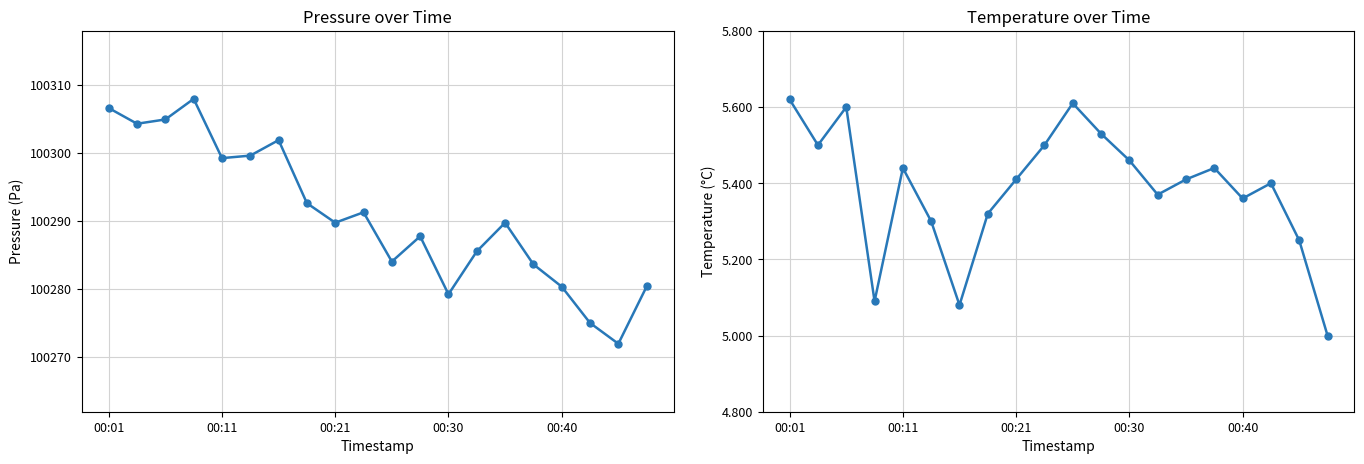

True or false: pressure has a value of 61651.9 at 10.

False